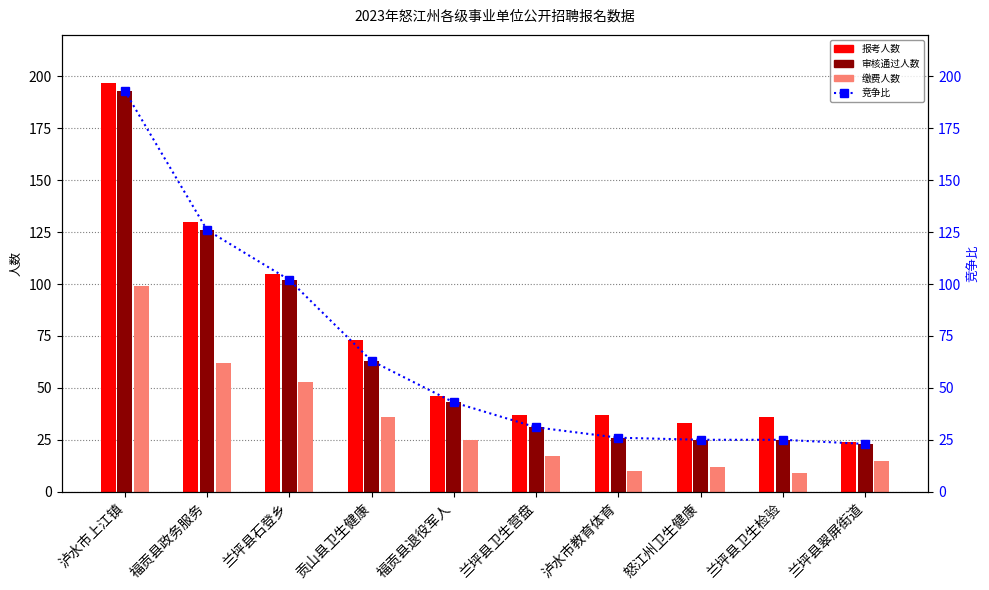

How many distinct data groups are displayed?

4